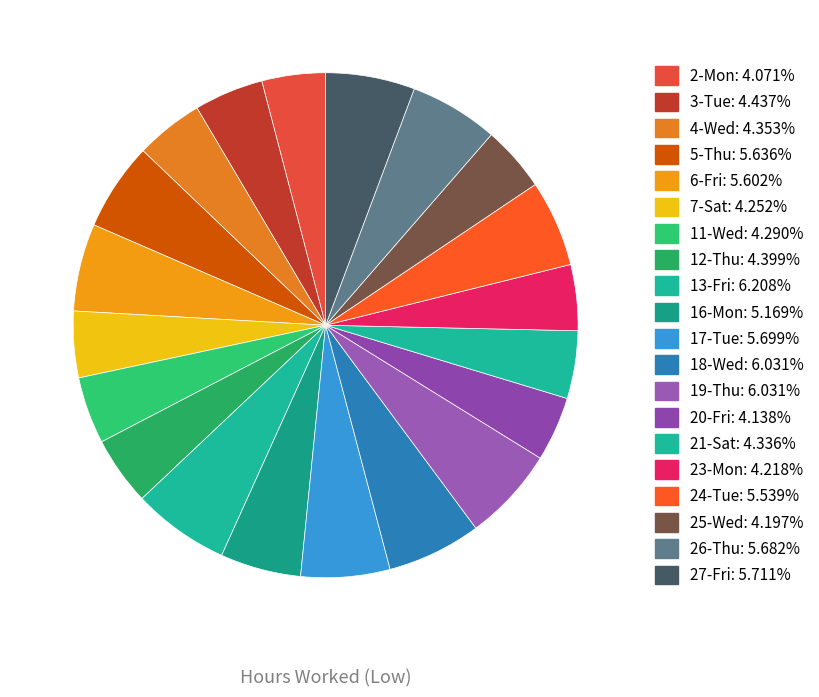

To the nearest percent, what portion does 20-Fri represent?

4%